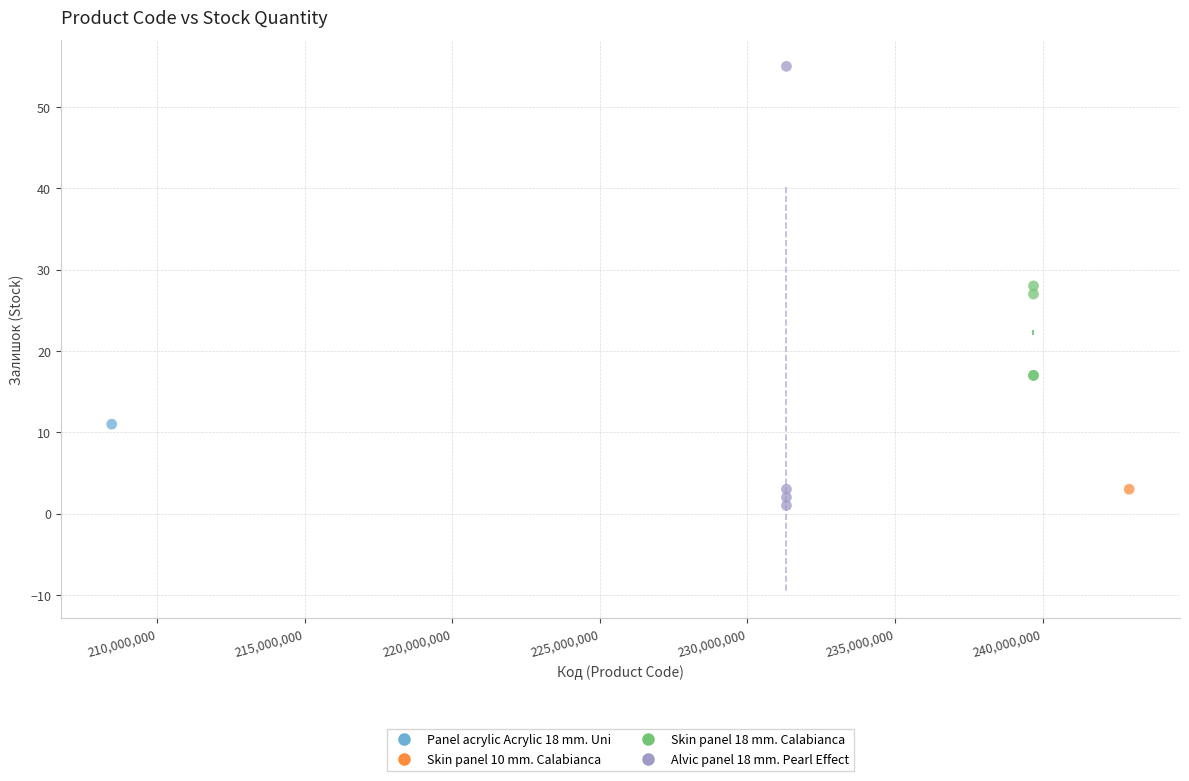

Which series contains the lowest Y value?

Alvic panel 18 mm. Pearl Effect